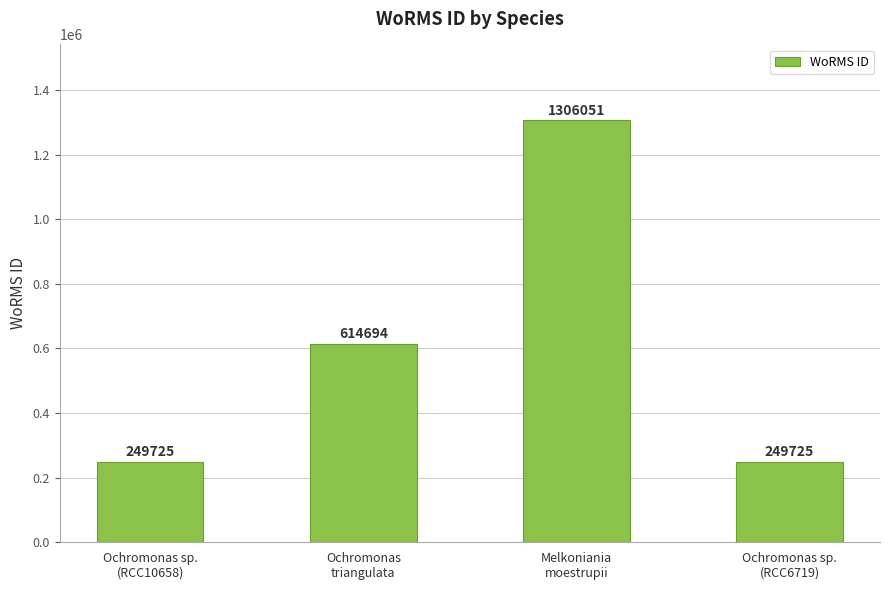

What is the label of the 4th bar from the right?

Ochromonas sp.
(RCC10658)